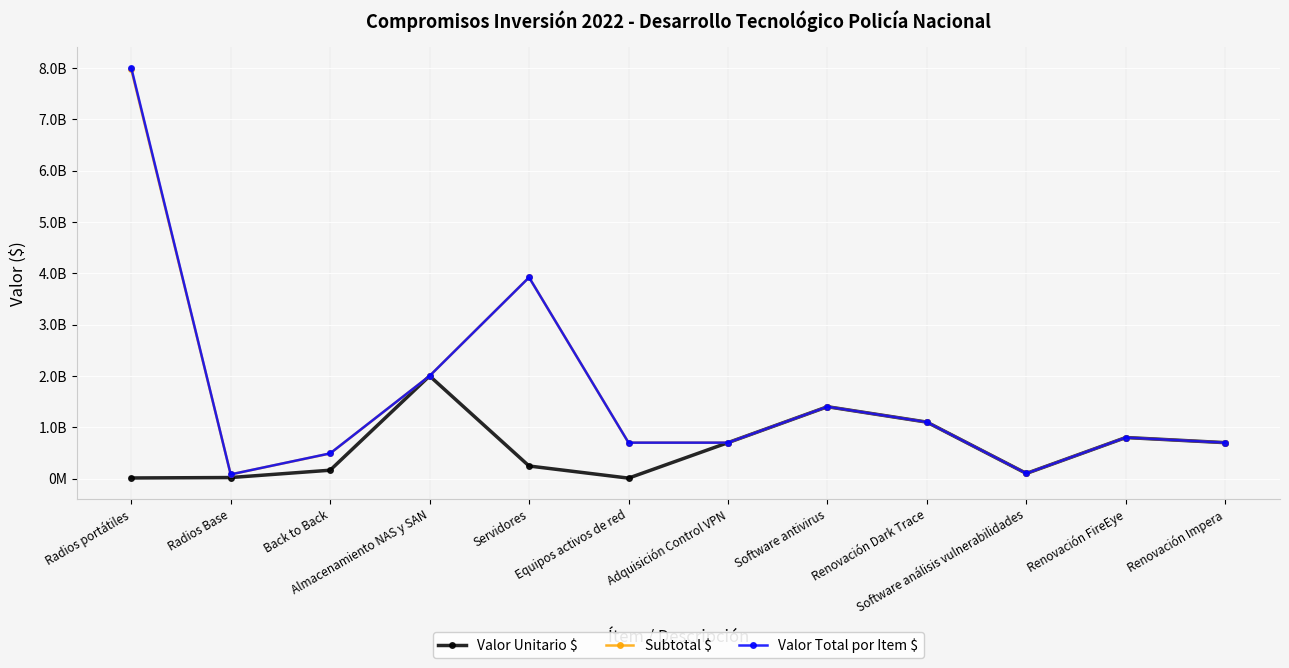

Does the chart have visible grid lines?

Yes